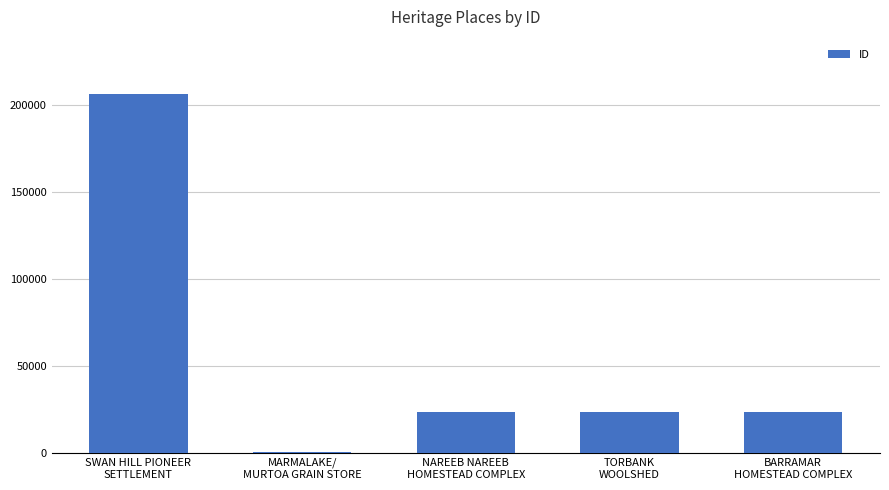

Which label corresponds to the smallest value in the chart?

MARMALAKE/
MURTOA GRAIN STORE